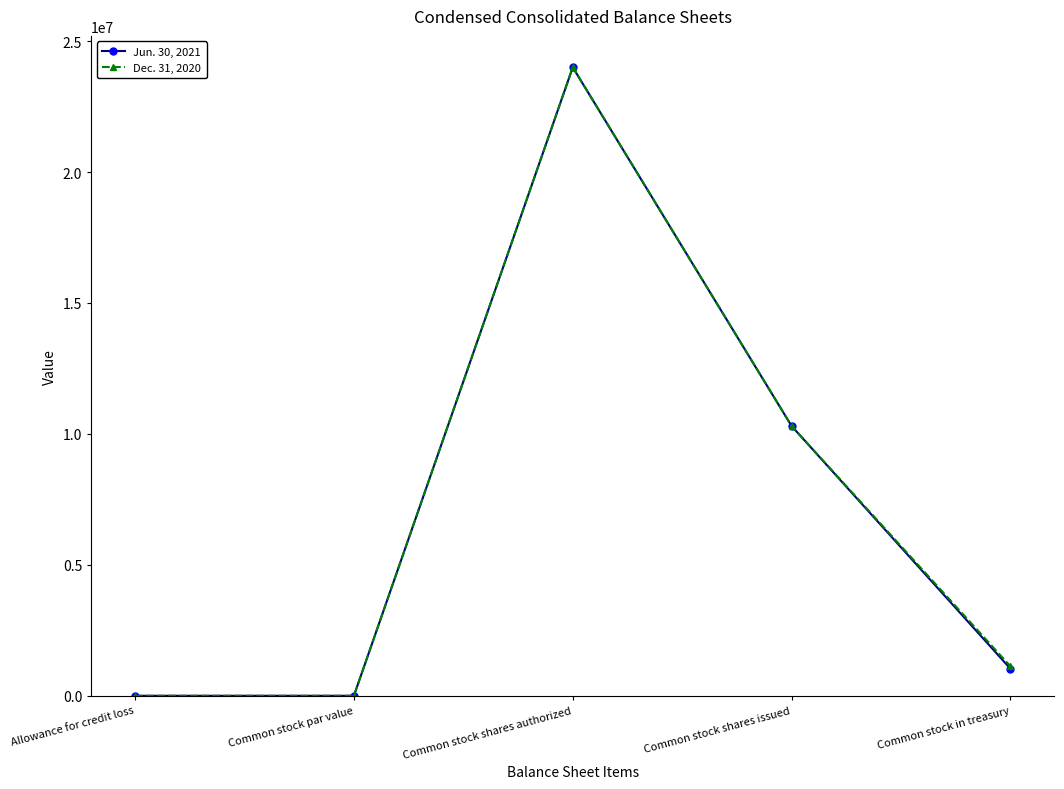

What is the total value across all series at Common stock shares issued?

20600000